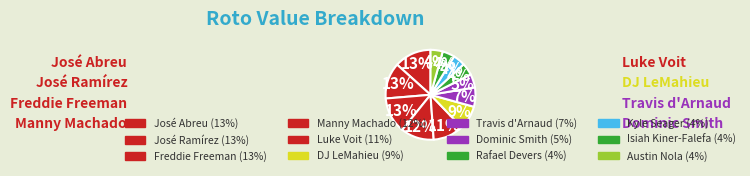

Which has a higher value, José Ramírez or Dominic Smith?

José Ramírez